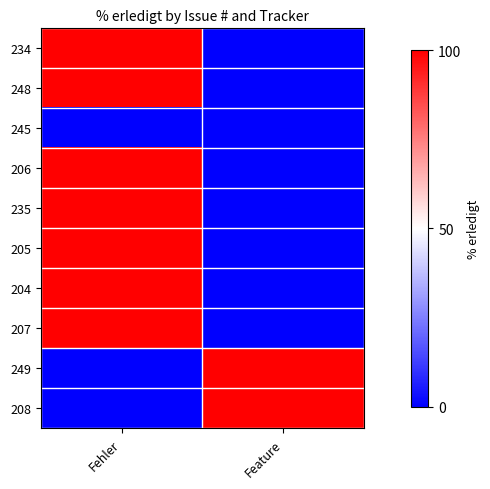

At which category is the sum across all series the highest?

Fehler